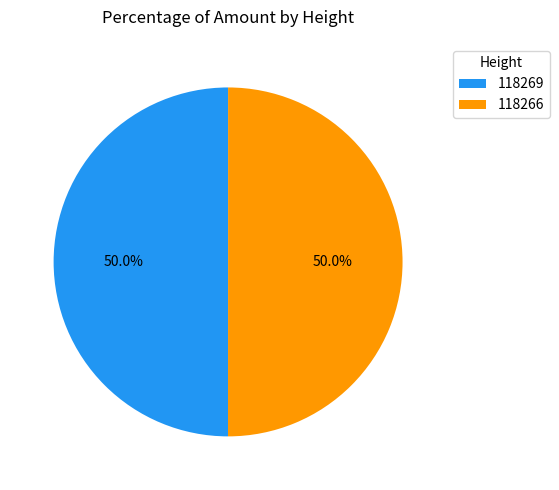

Count the number of slices in the pie.

2